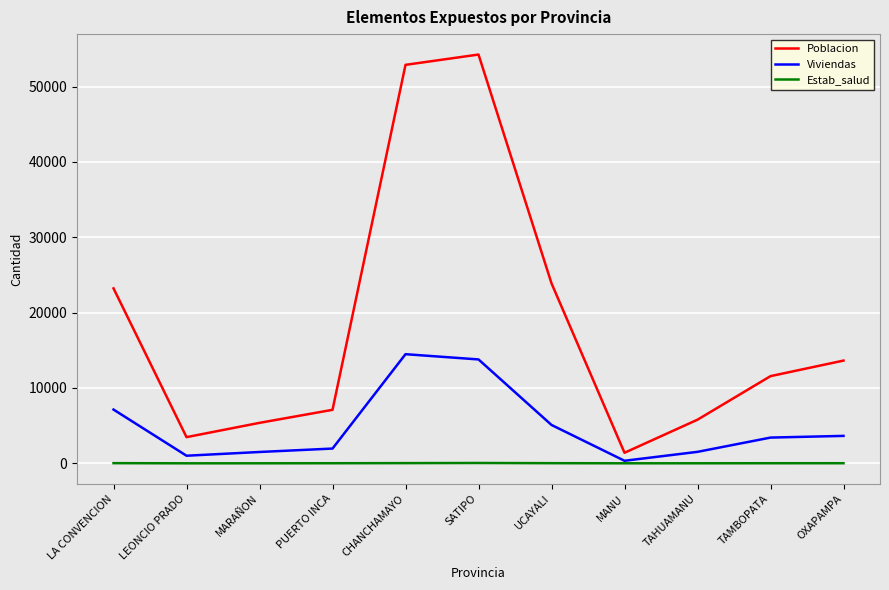

What is the sum of the Estab_salud values at LEONCIO PRADO and LA CONVENCION?

27